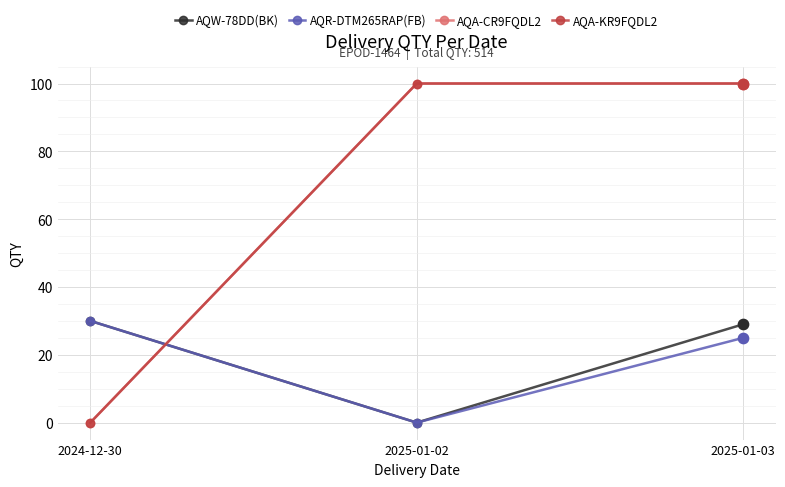

What is the total value across all series at 2025-01-03?

254